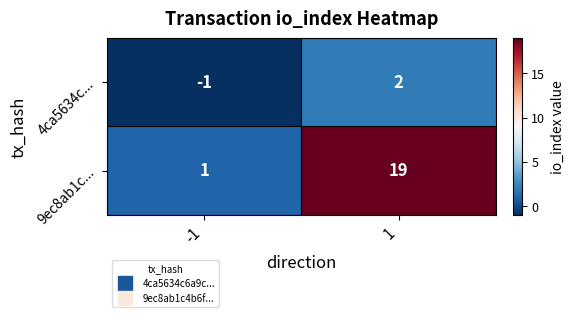

What is the sum of the 9ec8ab1c... values at -1 and 1?

20